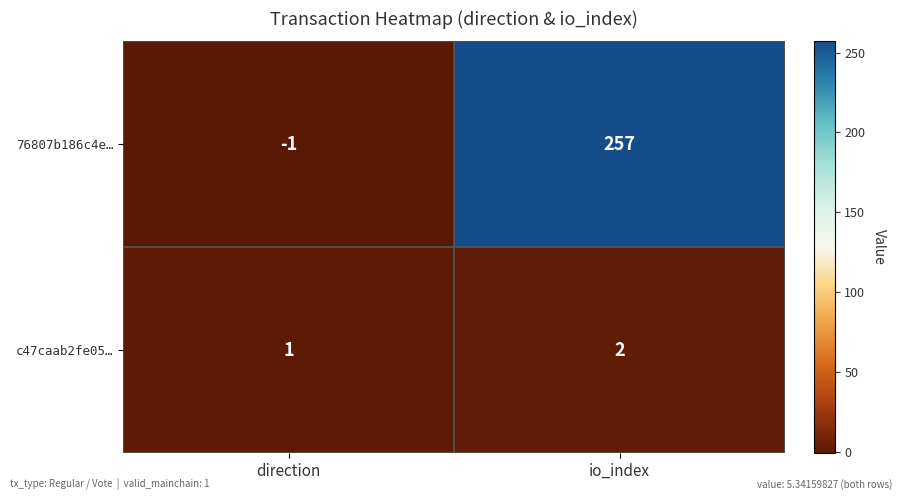

Which series changed the most between direction and io_index?

76807b186c4e…